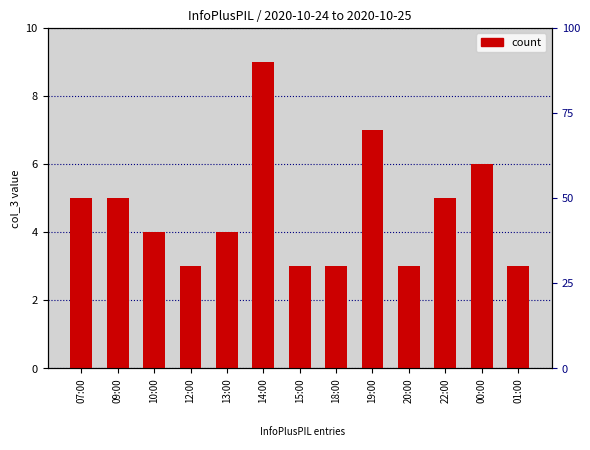

Reading right to left, list all the values displayed in this chart.

3	6	5	3	7	3	3	9	4	3	4	5	5